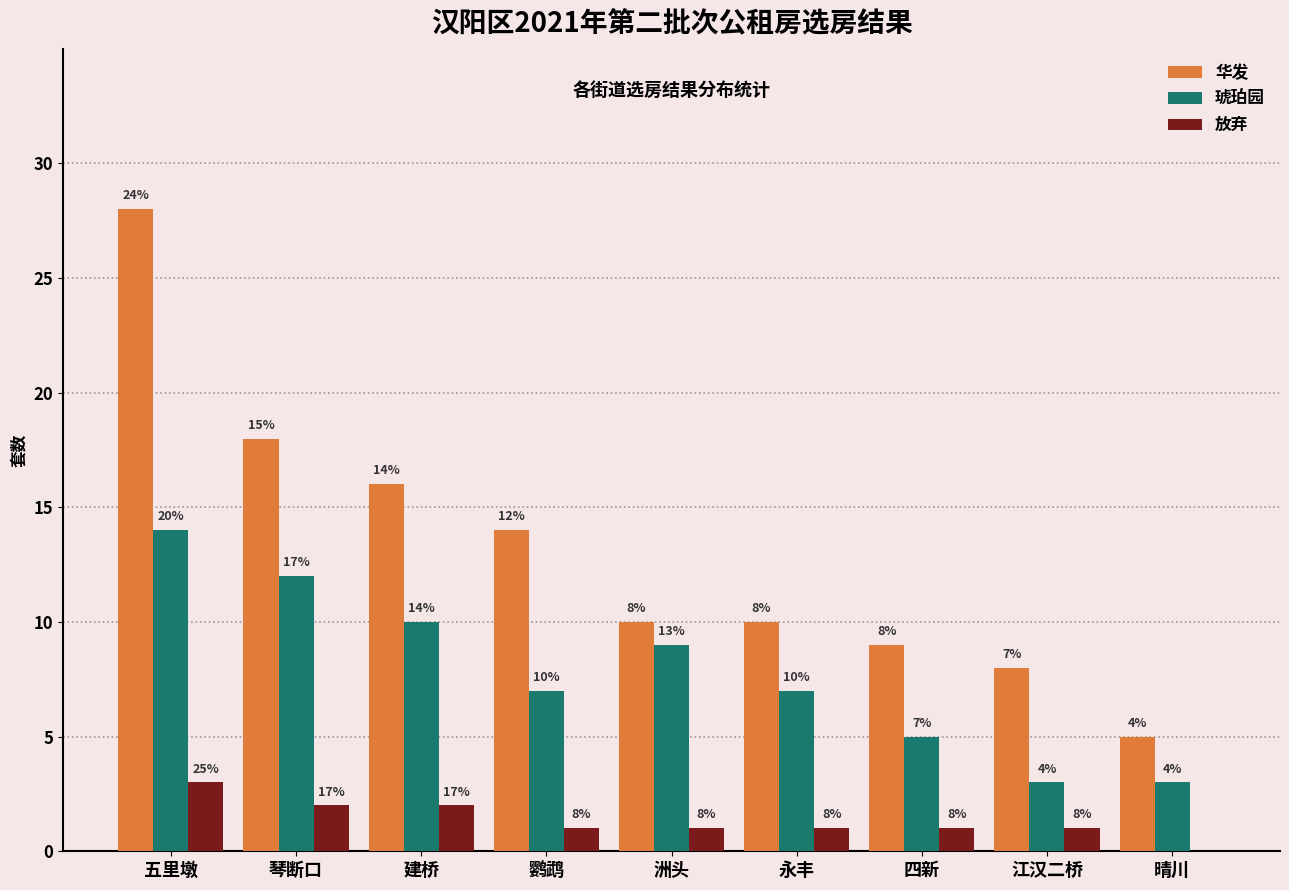

Which series changed the most between 鹦鹉 and 江汉二桥?

华发